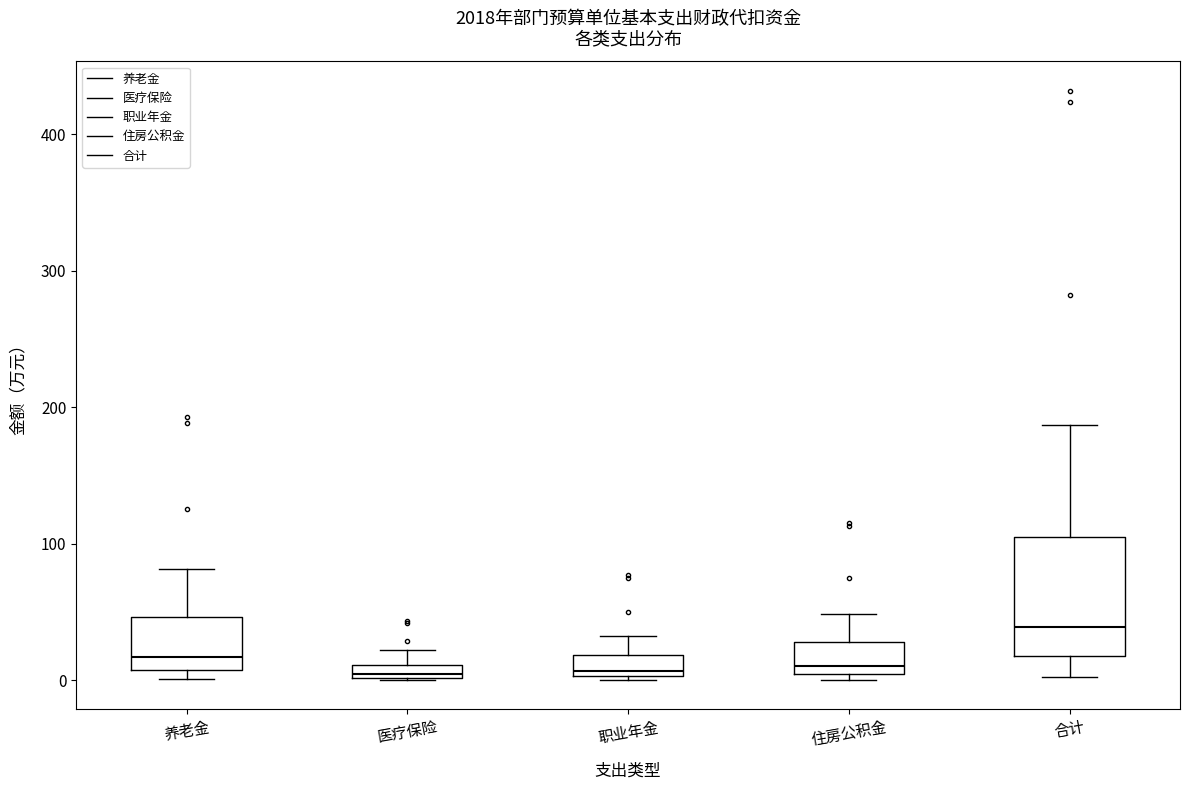

Where does the upper whisker of the box for 医疗保险 end on the y-axis? The values are not printed on the chart, so give them approximately, as read against the axis.

20